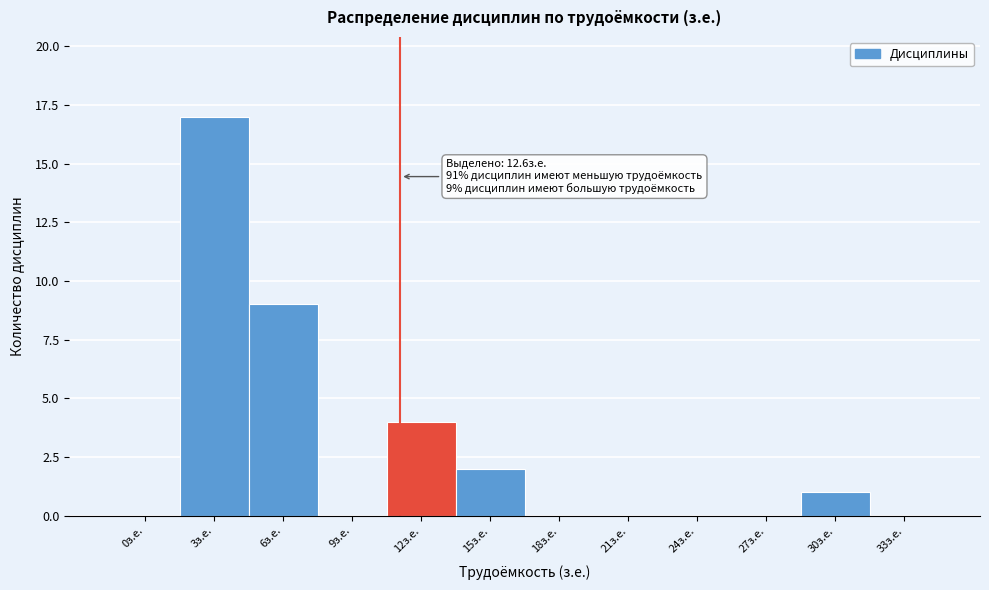

Reading left to right, extract all data points from this chart.

0з.е.=0	3з.е.=17	6з.е.=9	9з.е.=0	12з.е.=4	15з.е.=2	18з.е.=0	21з.е.=0	24з.е.=0	27з.е.=0	30з.е.=1	33з.е.=0